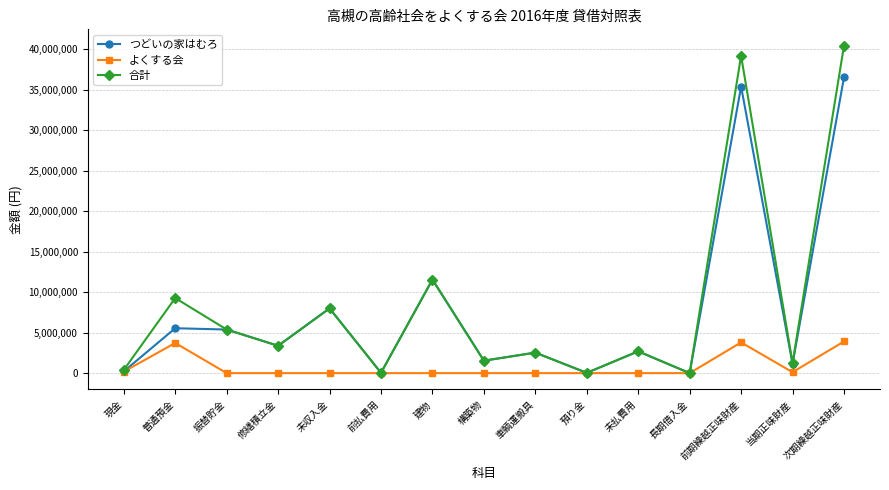

Between 前払費用 and 前期繰越正味財産, which series saw the biggest shift?

合計